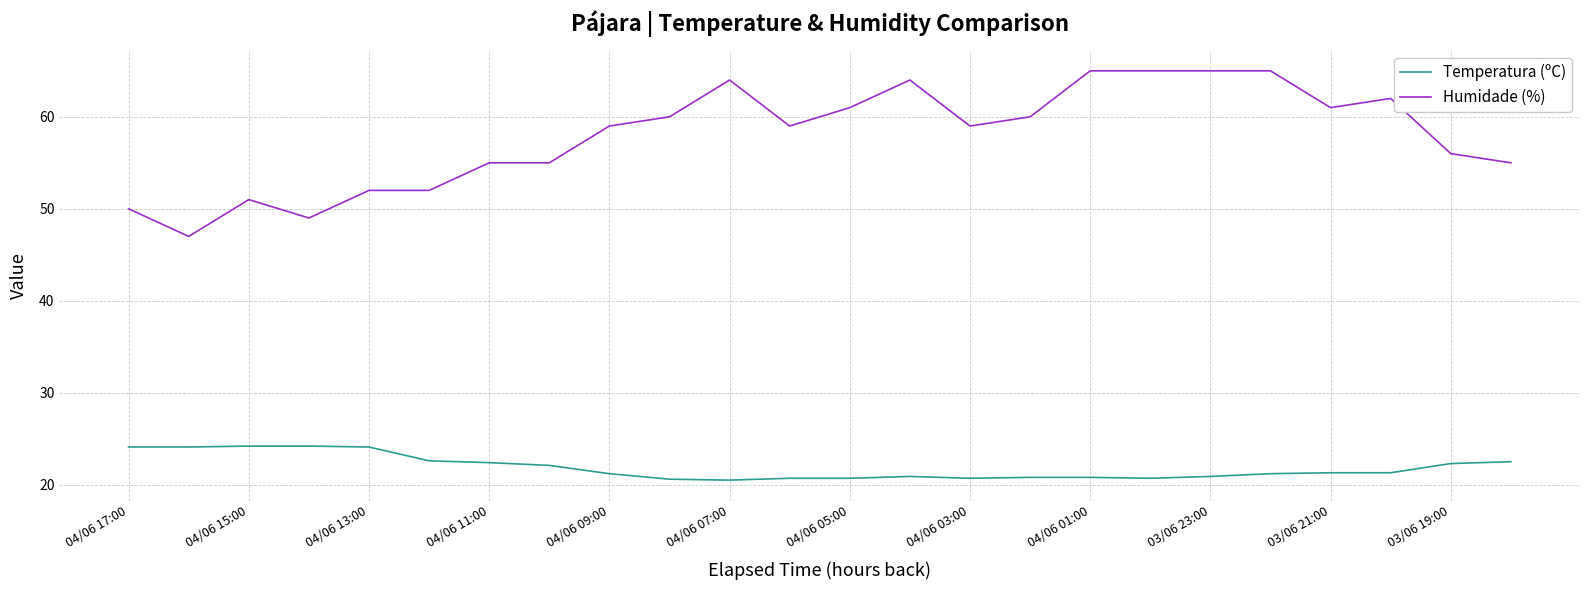

List the series in order of their peak value, lowest first.

Temperatura (ºC), Humidade (%)